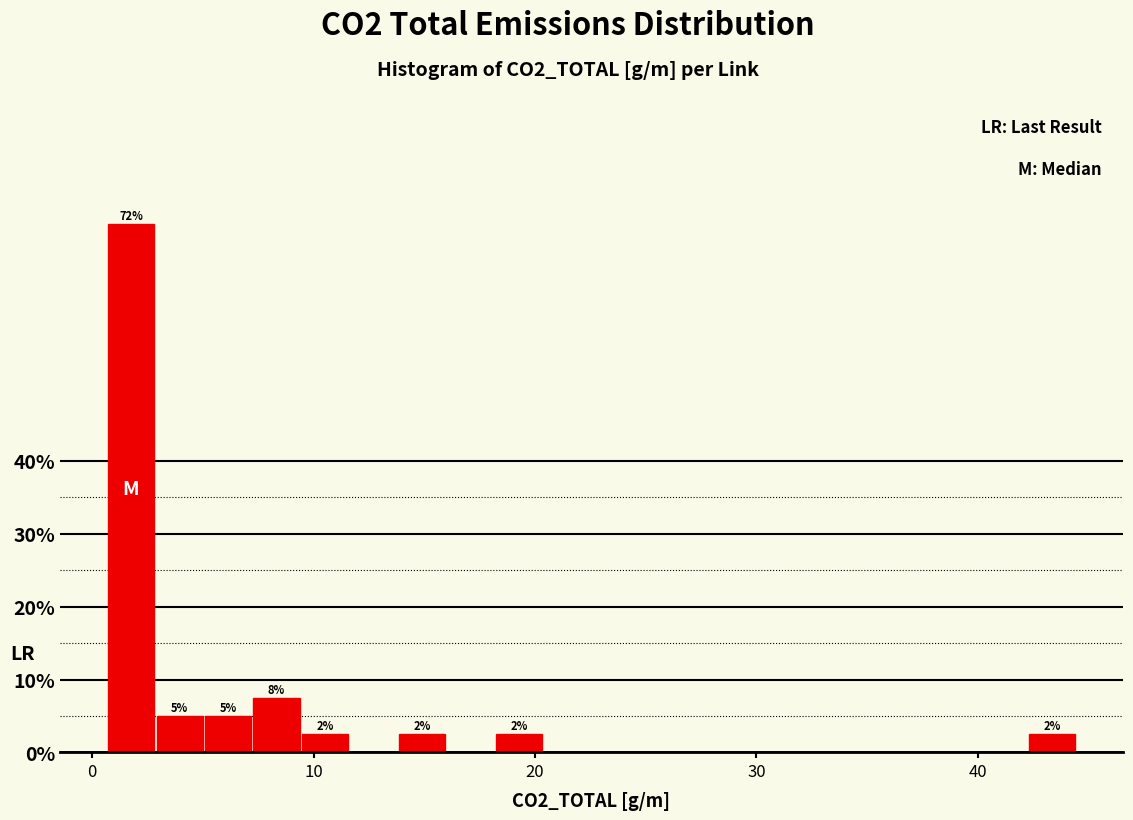

Read against the x-axis, roughly where is the centre of the tallest bar?

2